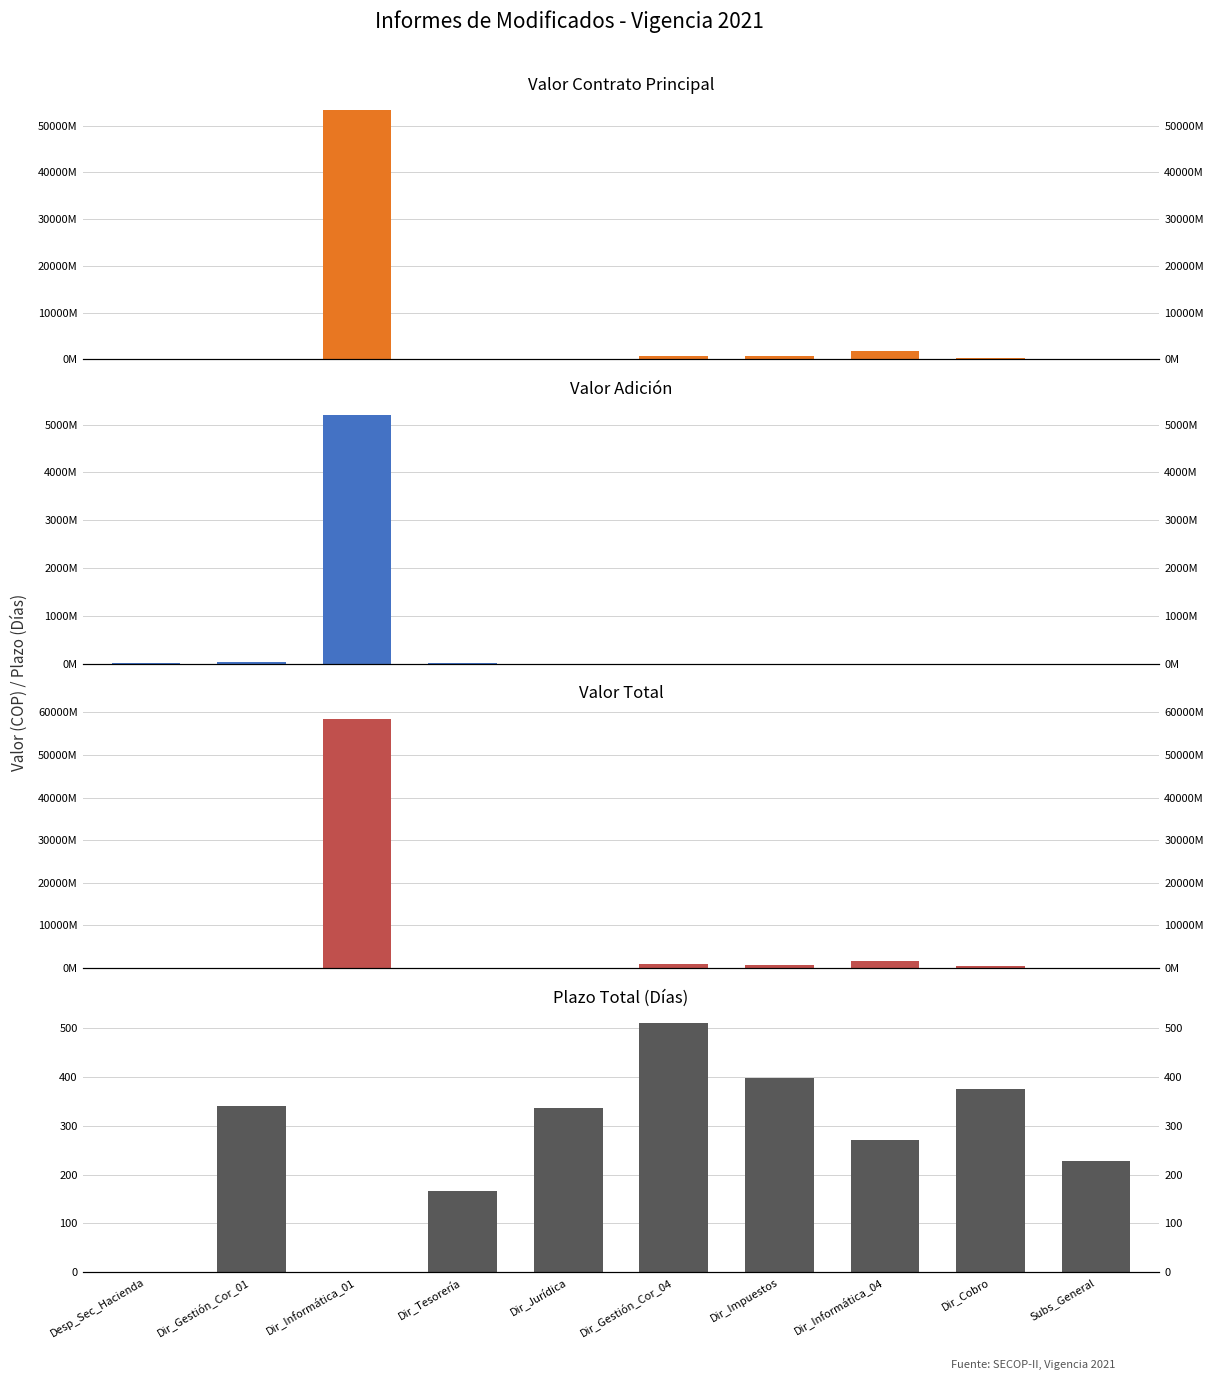

Between Dir_Gestión_Cor_01 and Dir_Informática_01, which series saw the biggest shift?

Valor Total